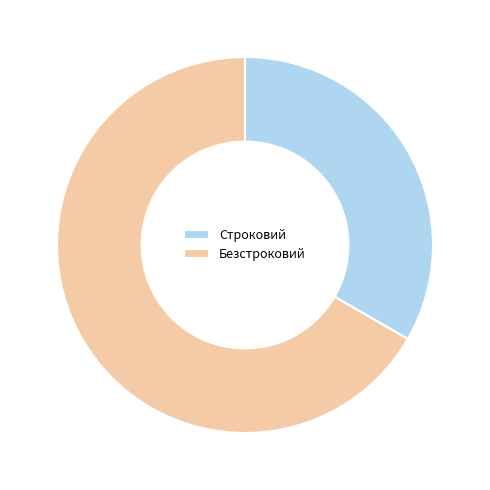

What is the ratio of the value at Строковий to the value at Безстроковий?

0.5